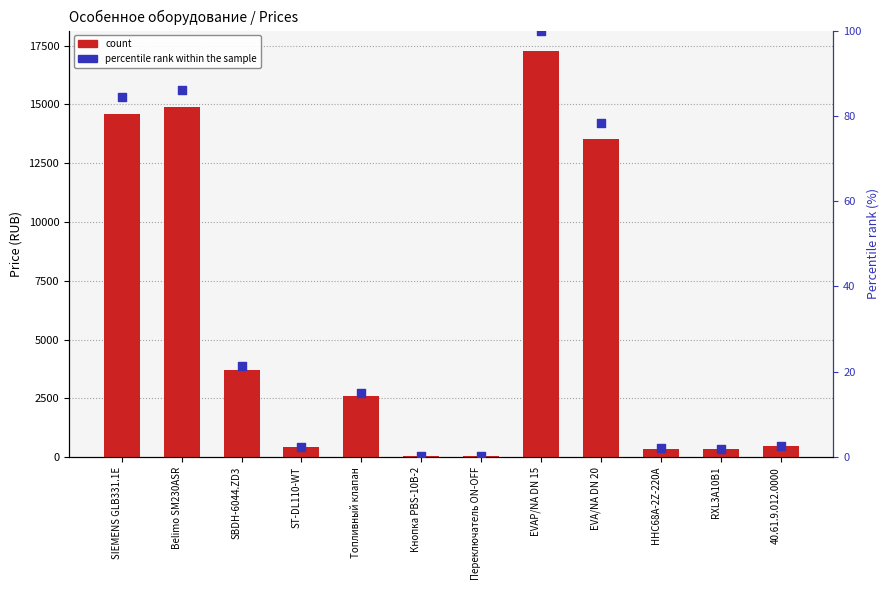

Which series reaches the maximum Y coordinate?

count